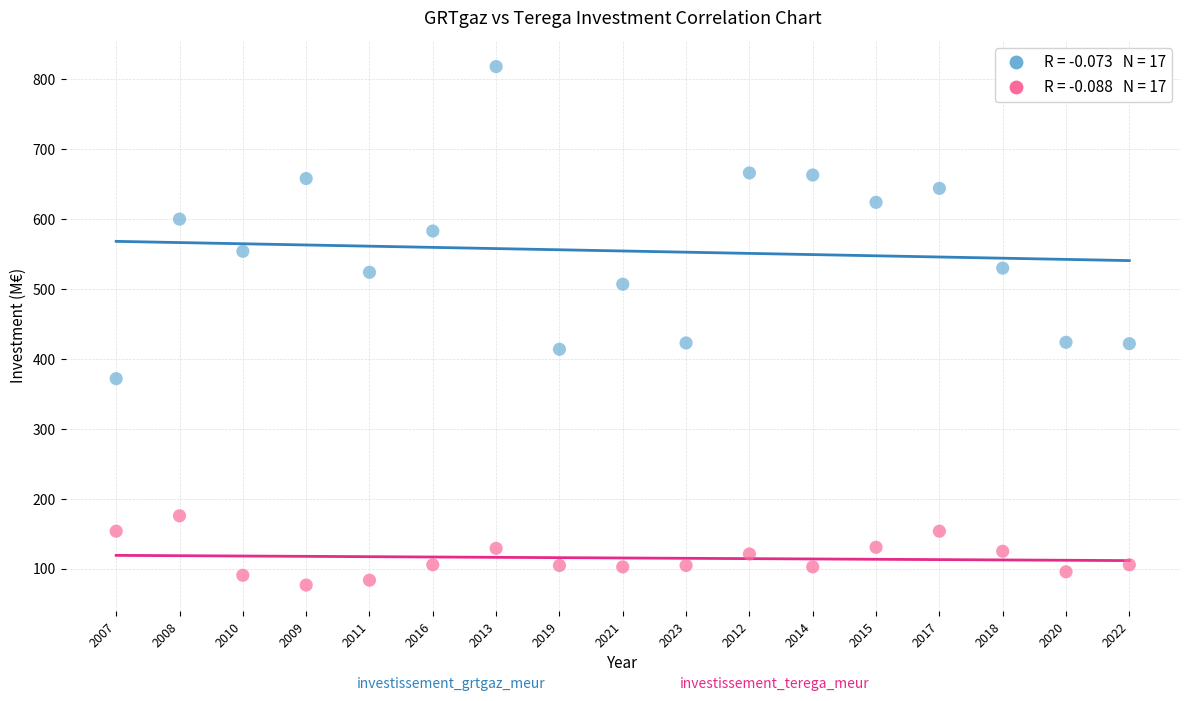

Across all data points, what is the range of Y values (max minus min)?

741.0